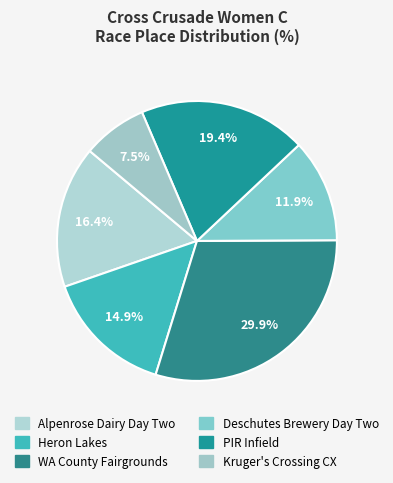

What is the ratio of the value at Alpenrose Dairy Day Two to the value at PIR Infield?

0.8